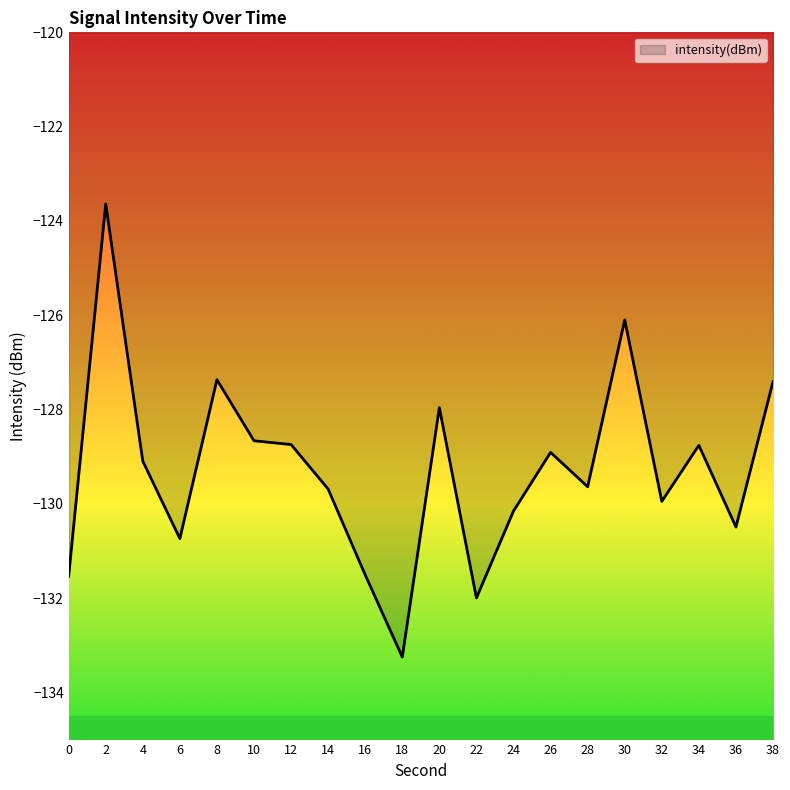

Count the number of categories in the chart.

20